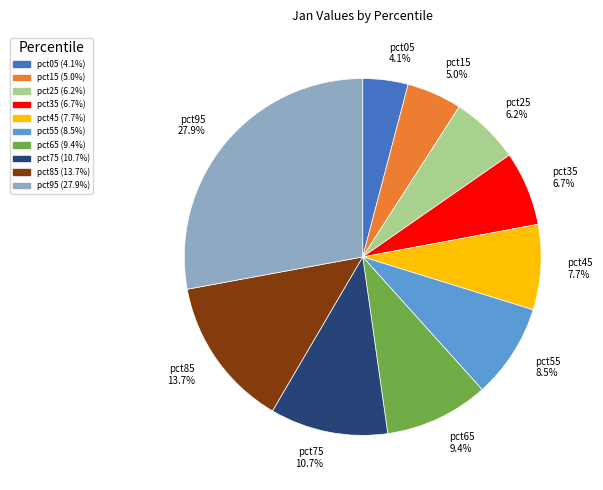

Is there any slice that represents more than half of the pie?

No